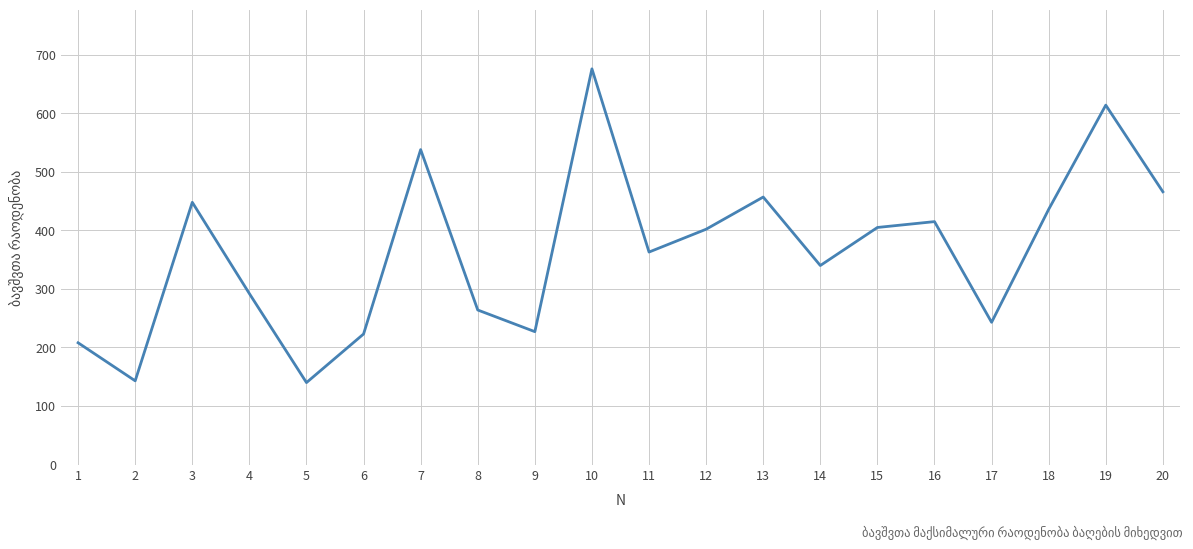

Is it true that the value at 7 is 950?

False